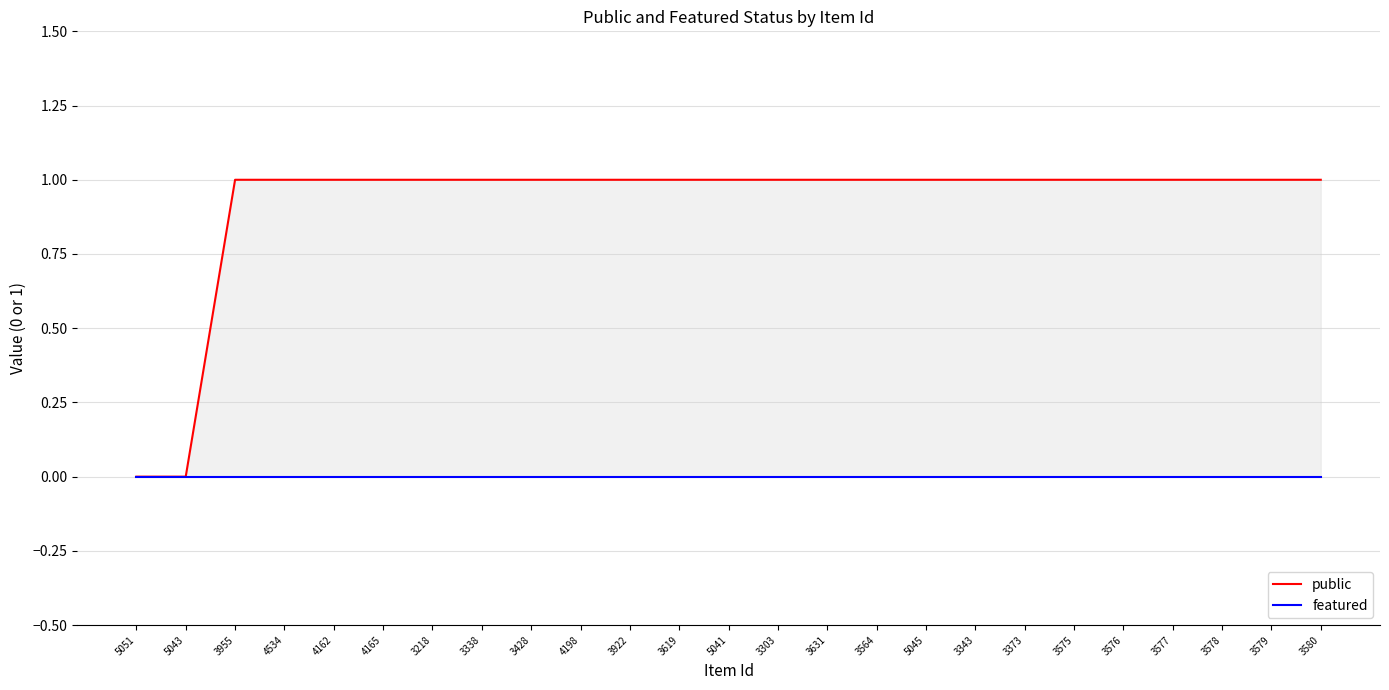

Reading left to right, extract all data points from this chart.

public: 0	0	1	1	1	1	1	1	1	1	1	1	1	1	1	1	1	1	1	1	1	1	1	1	1
featured: 0	0	0	0	0	0	0	0	0	0	0	0	0	0	0	0	0	0	0	0	0	0	0	0	0